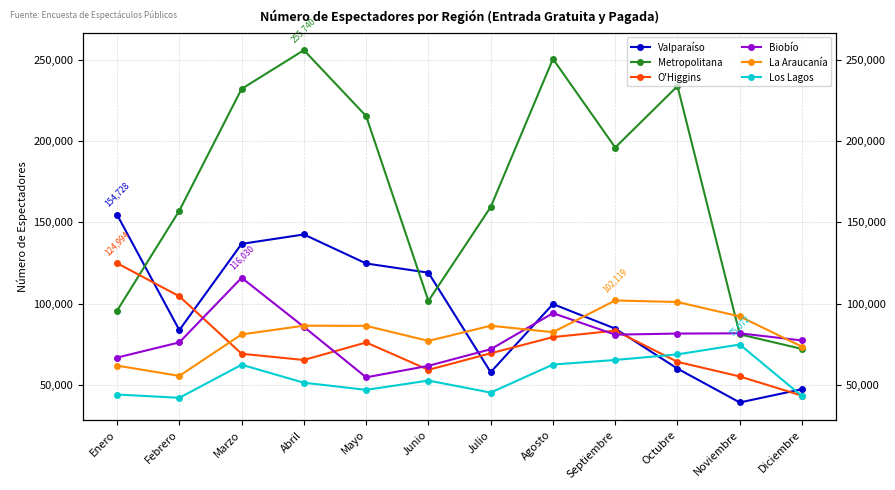

The value of Metropolitana at Julio is 159464. True or false?

True